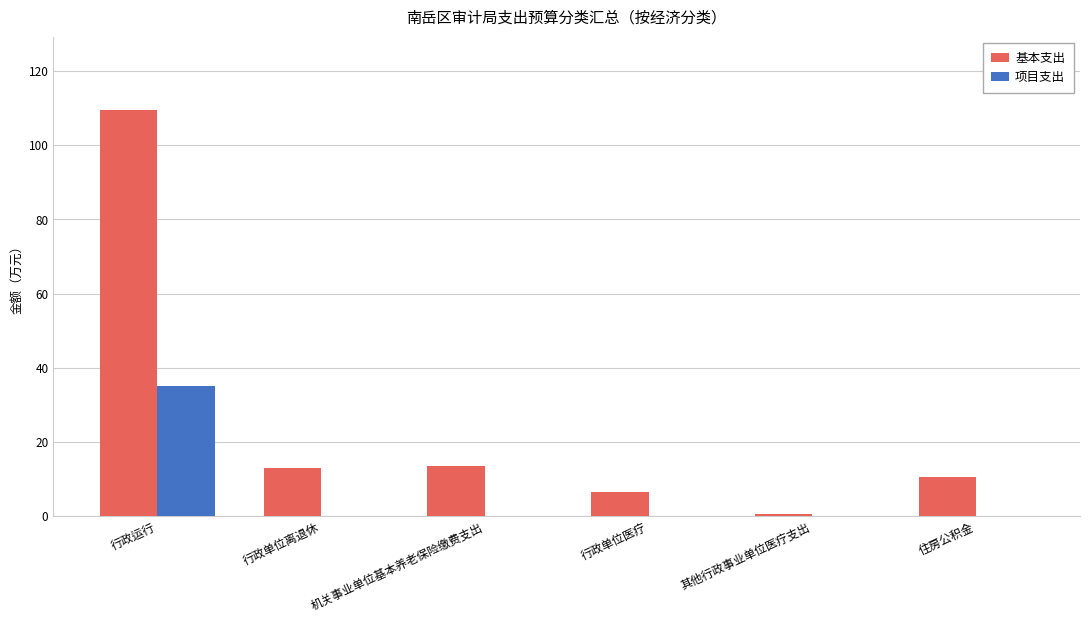

Are the bars grouped side by side (vs. stacked)?

Yes